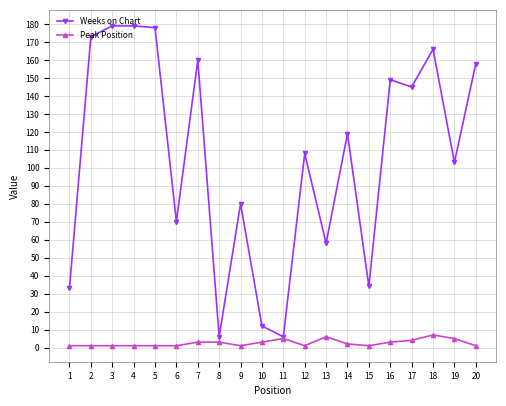

Which series has the largest total across all categories?

Weeks on Chart